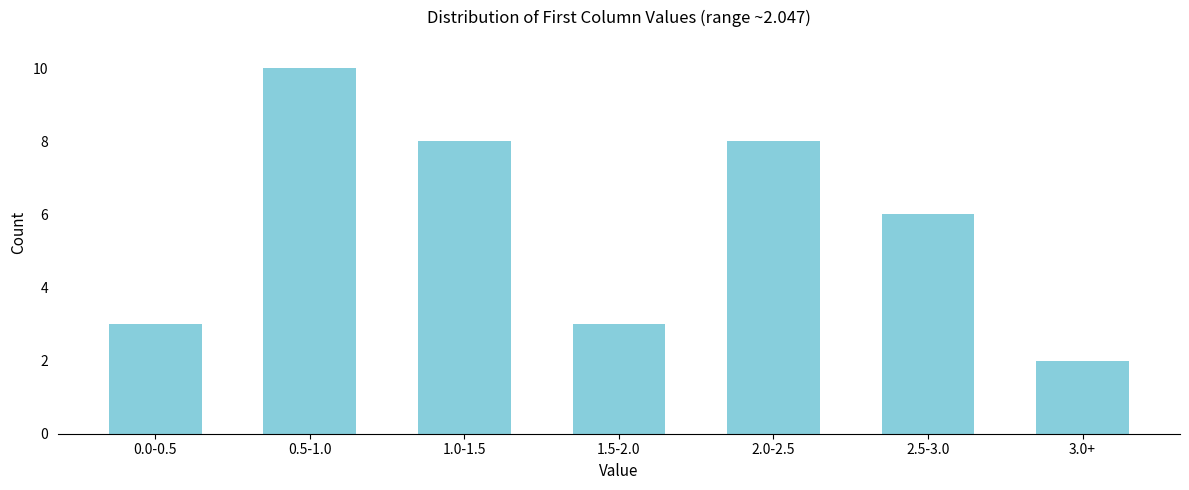

Reading right to left, list all the values displayed in this chart.

3.0+=2	2.5-3.0=6	2.0-2.5=8	1.5-2.0=3	1.0-1.5=8	0.5-1.0=10	0.0-0.5=3